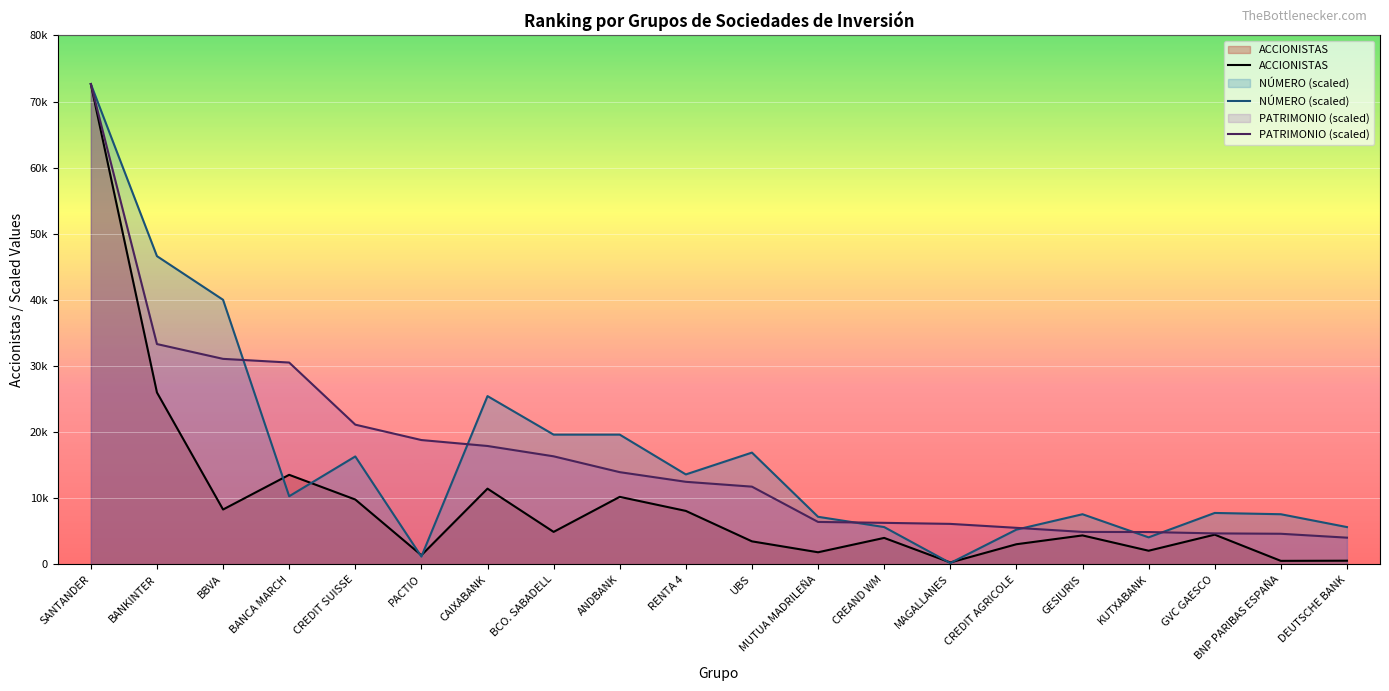

At how many categories does at least one series exceed 49748?

1